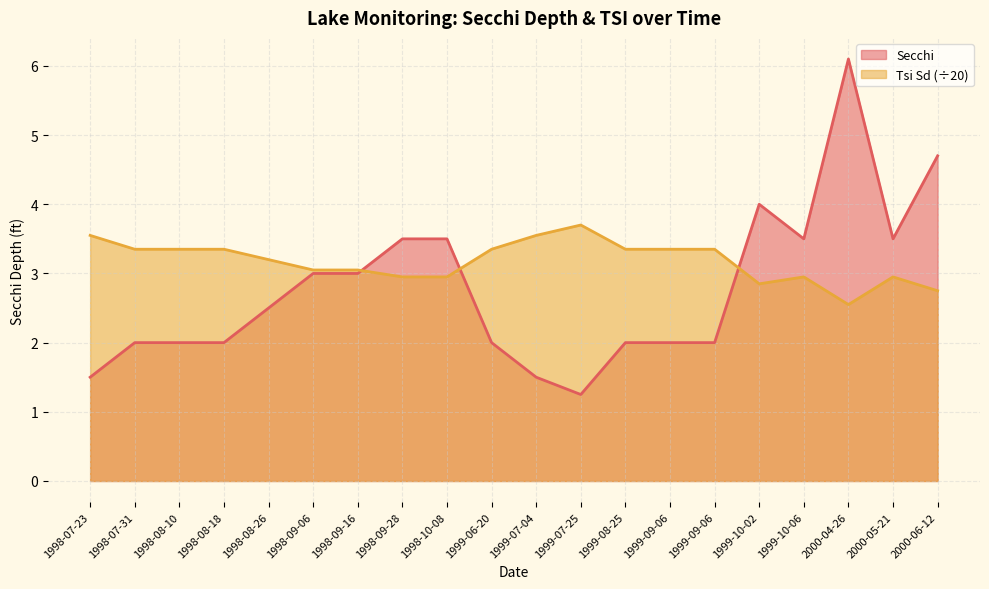

At how many categories does at least one series exceed 4?

2